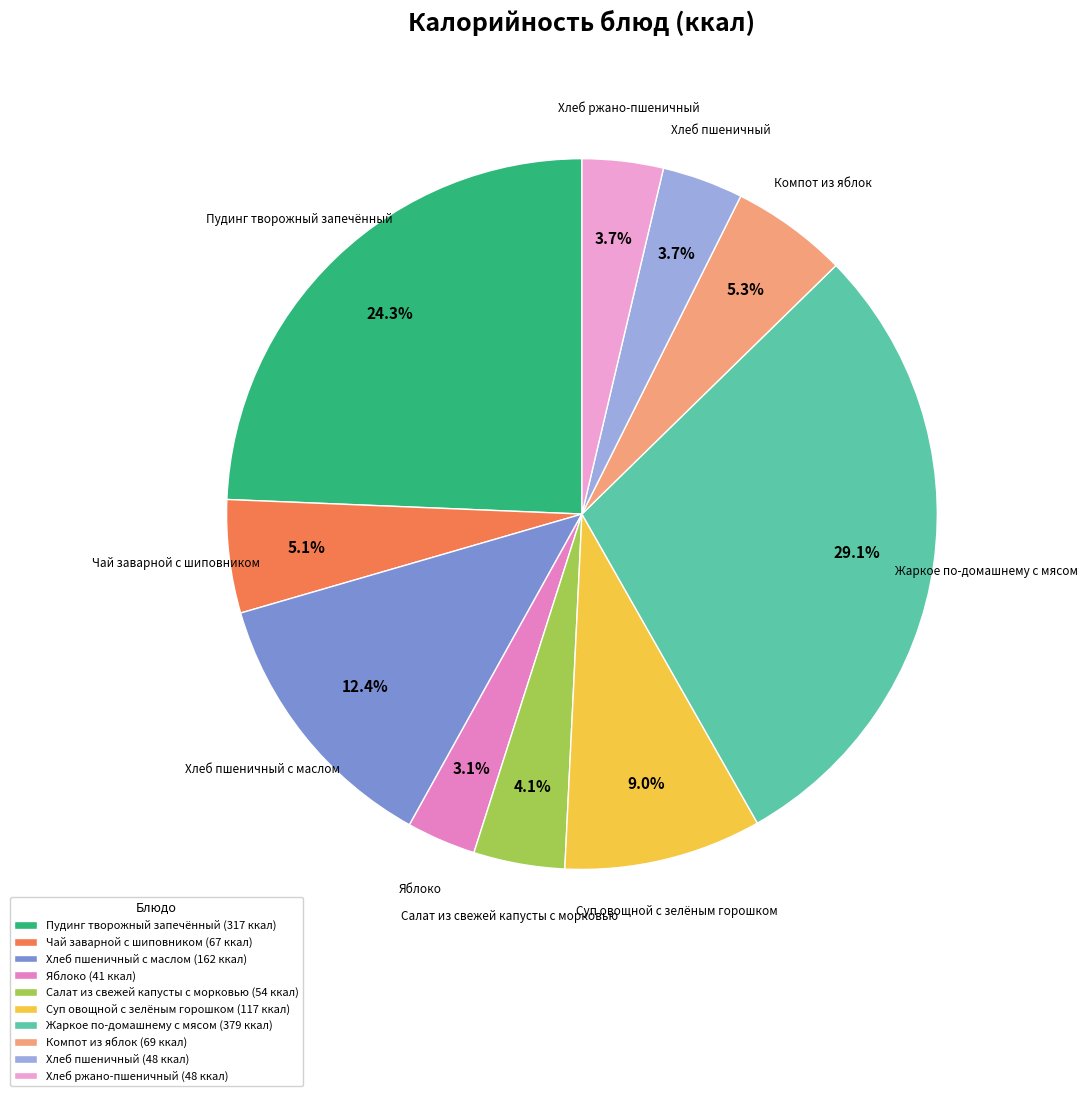

What is the smallest slice in the pie chart?

Яблоко (41 ккал)